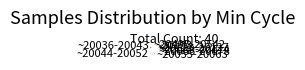

Is there any slice that represents more than half of the pie?

No